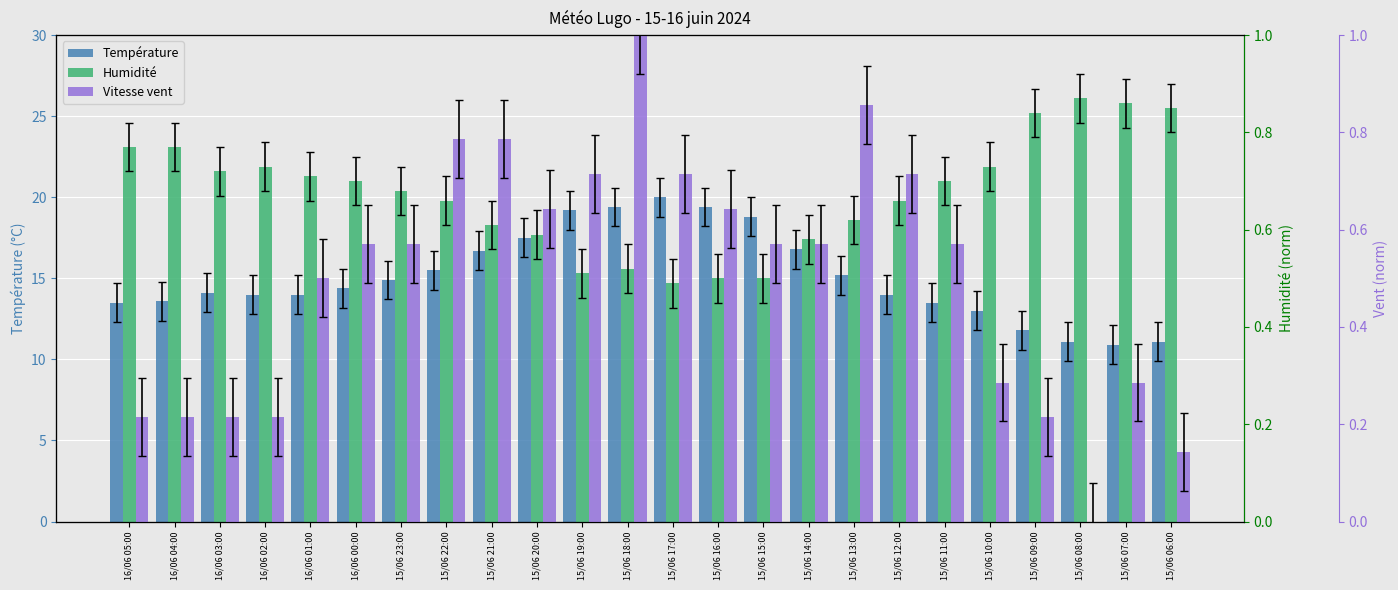

What is the total value across all series at 16/06 05:00?

14.5